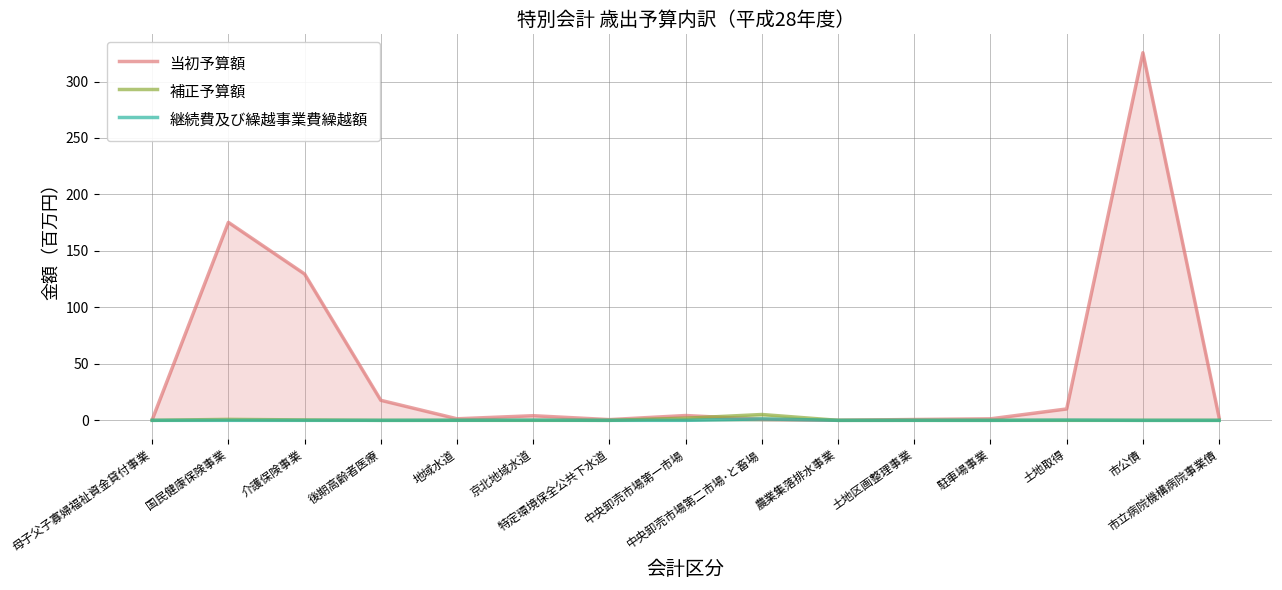

Rank the series by their maximum value, from highest to lowest.

当初予算額, 補正予算額, 継続費及び繰越事業費繰越額